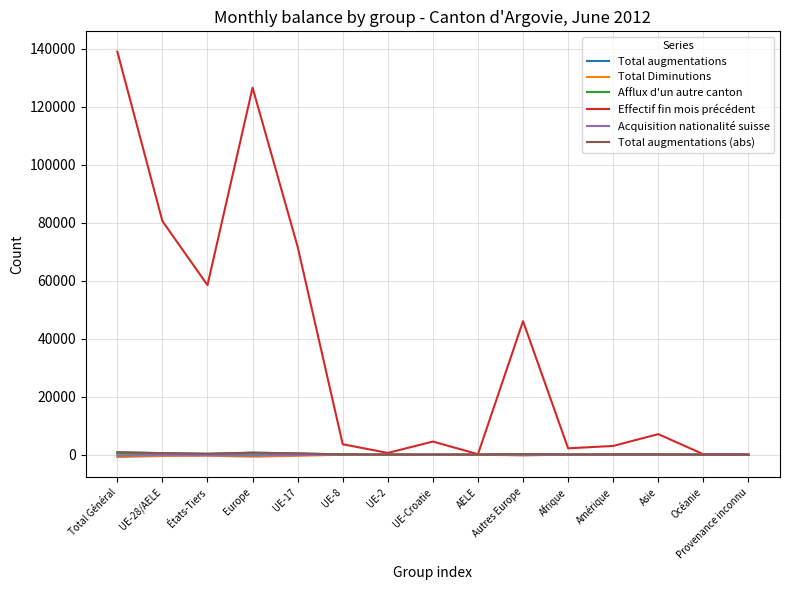

What is the difference between the highest and lowest values at UE-8?

3614